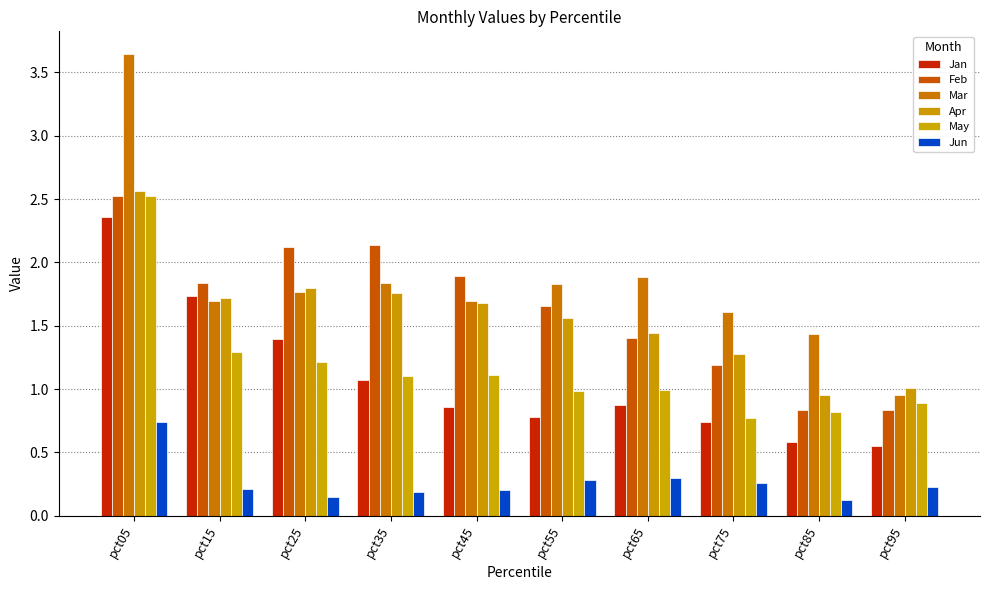

Between pct45 and pct75, which series saw the biggest shift?

Feb